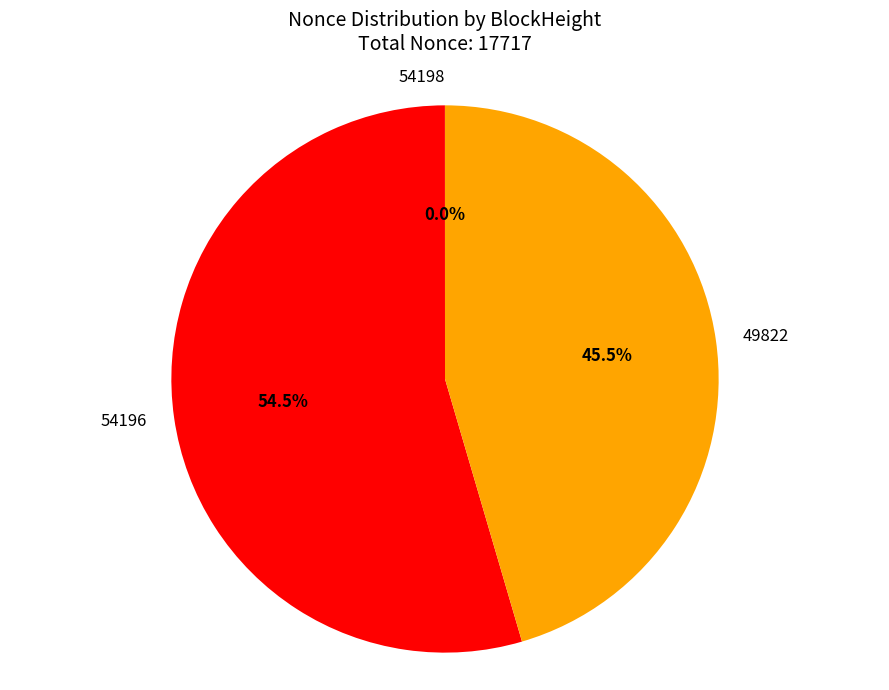

Is there any slice that represents more than half of the pie?

Yes